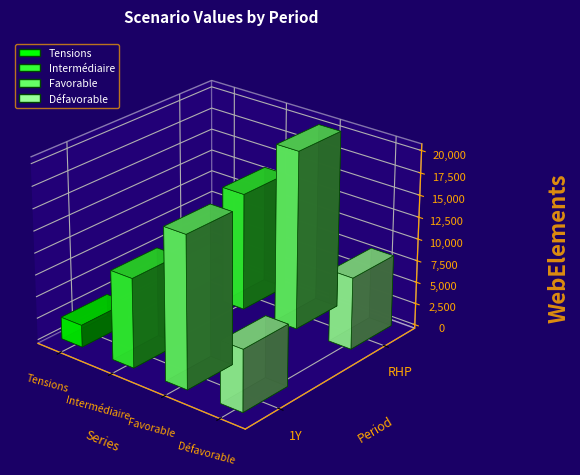

True or false: Défavorable has a value of 4524 at RHP.

False